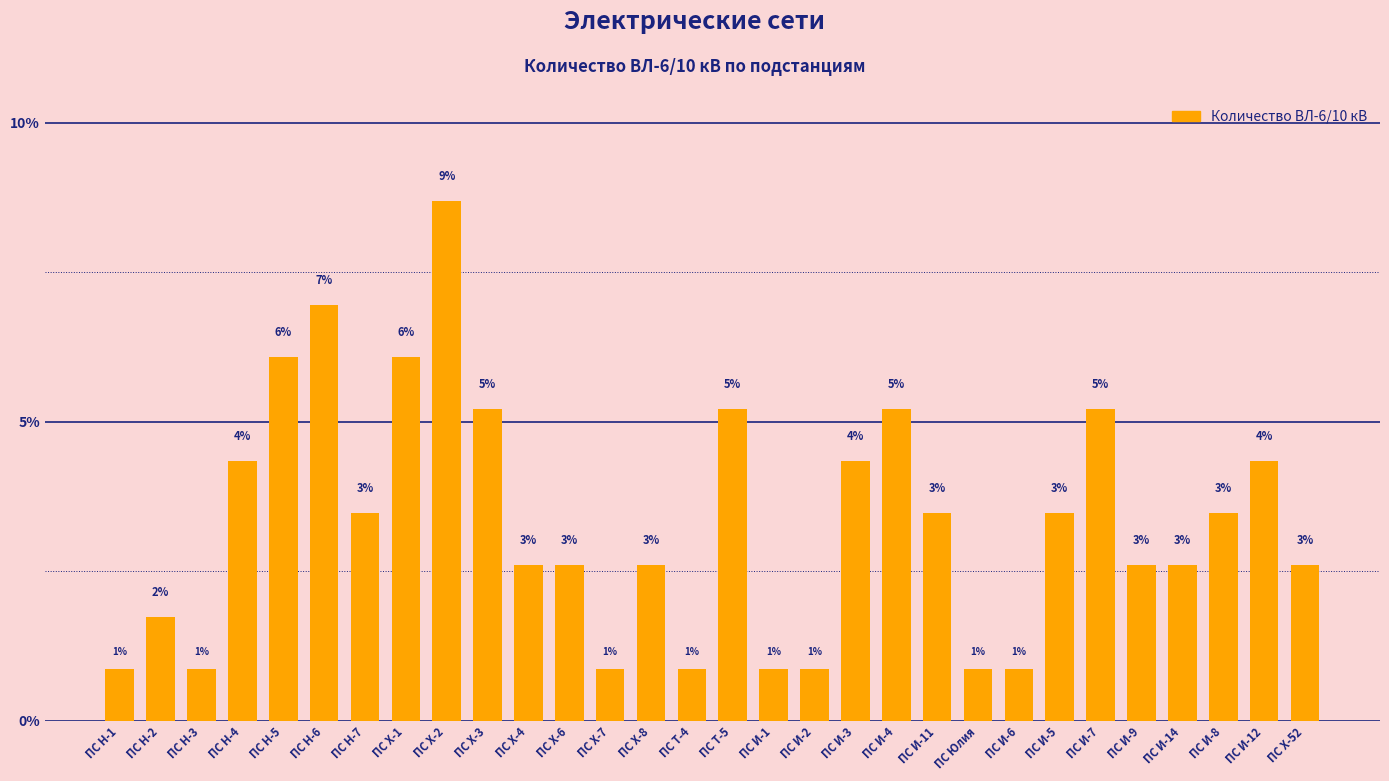

Rank the categories by value from lowest to highest.

ПС Н-1, ПС Н-3, ПС Х-7, ПС Т-4, ПС И-1, ПС И-2, ПС Юлия, ПС И-6, ПС Н-2, ПС Х-4, ПС Х-6, ПС Х-8, ПС И-9, ПС И-14, ПС Х-52, ПС Н-7, ПС И-11, ПС И-5, ПС И-8, ПС Н-4, ПС И-3, ПС И-12, ПС Х-3, ПС Т-5, ПС И-4, ПС И-7, ПС Н-5, ПС Х-1, ПС Н-6, ПС Х-2